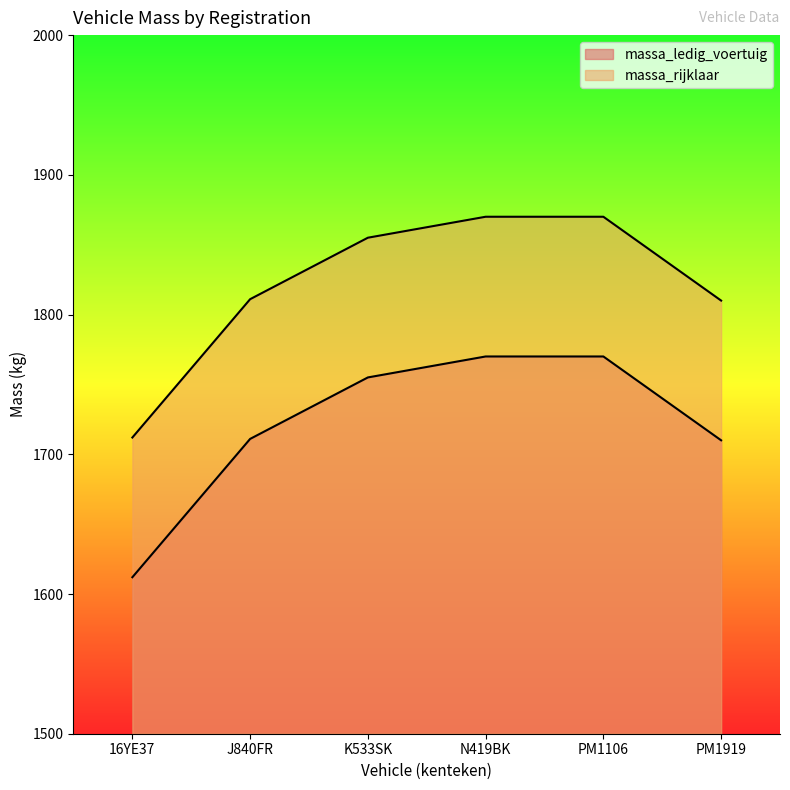

Is the value of massa_rijklaar at N419BK greater than the value of massa_ledig_voertuig at PM1106?

Yes